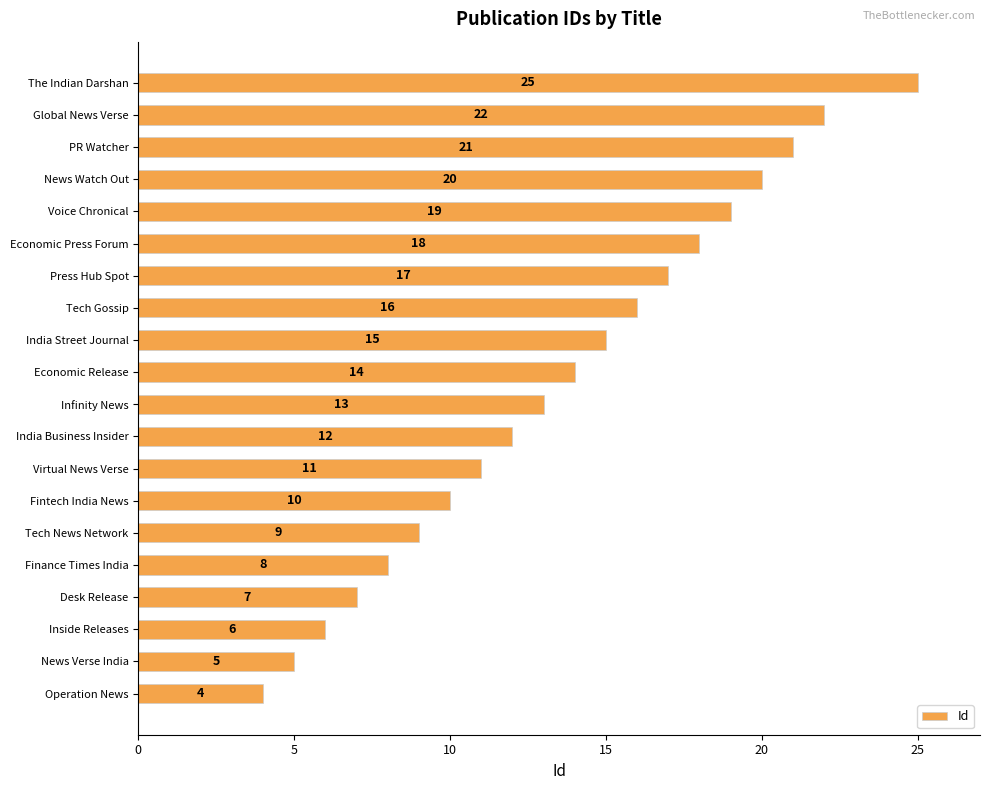

What value does the data have at Tech News Network, to the nearest 10?

10